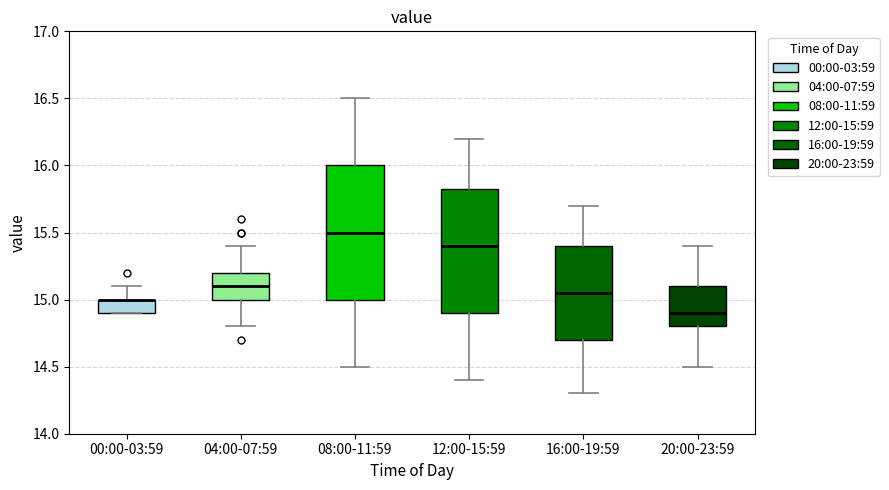

Which box is the tallest, from its lower edge to its upper edge?

08:00-11:59